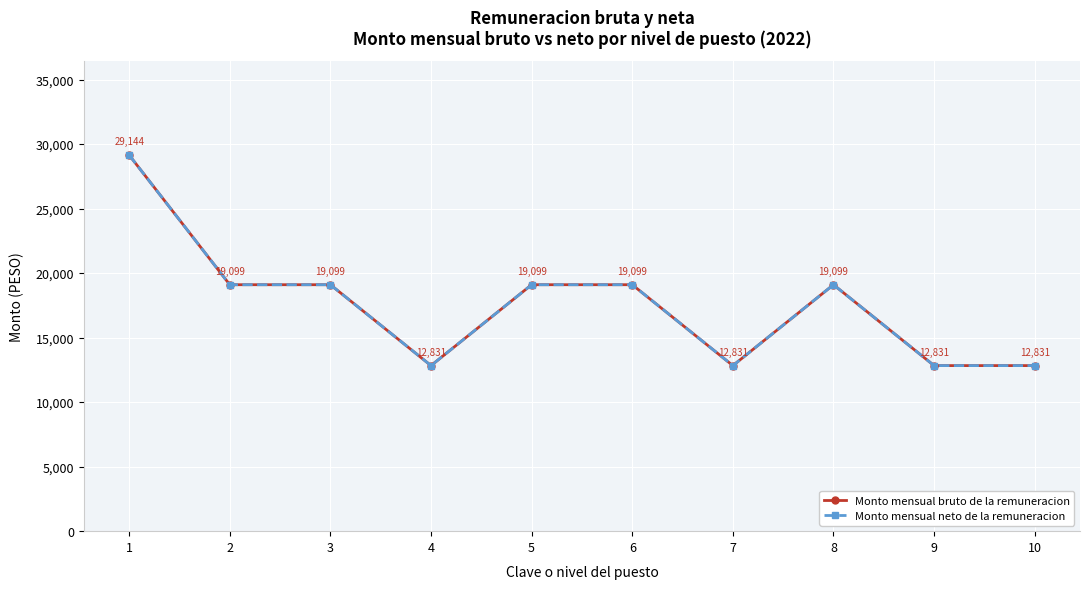

Is this an area chart (filled region under the line)?

No